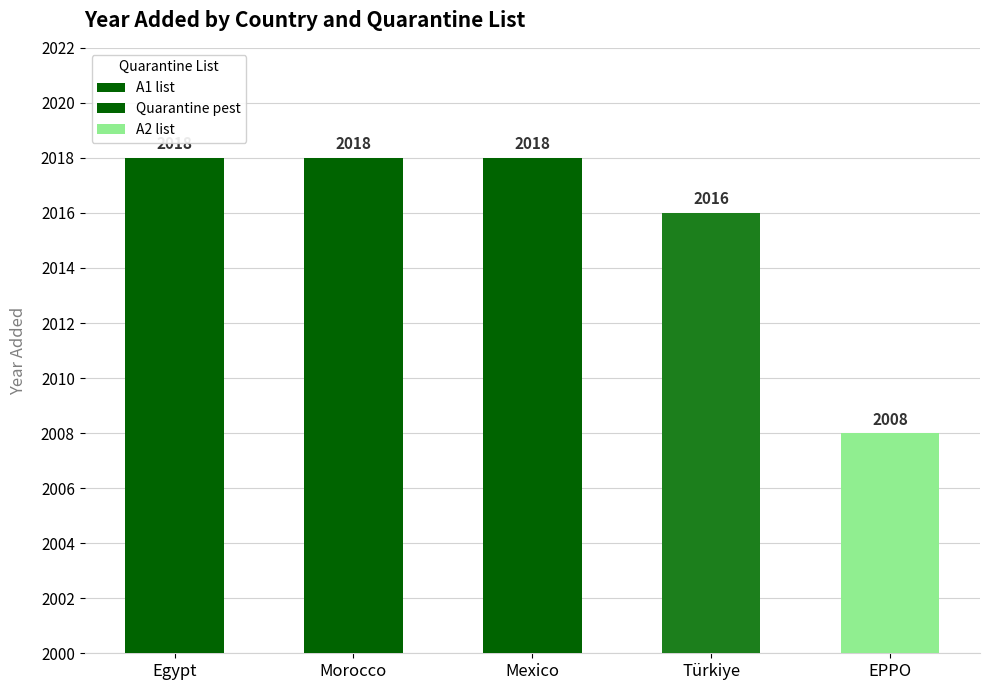

How many values are between 2016 and 2018?

4